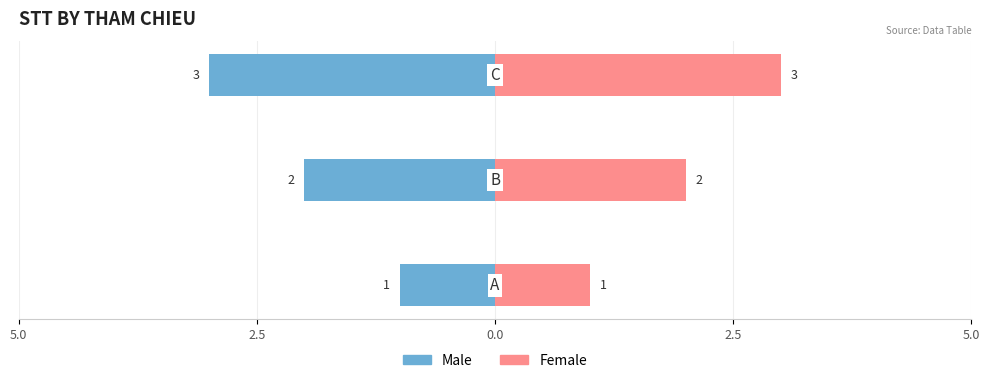

What is the spread (max minus min) of values at 0.0?

6